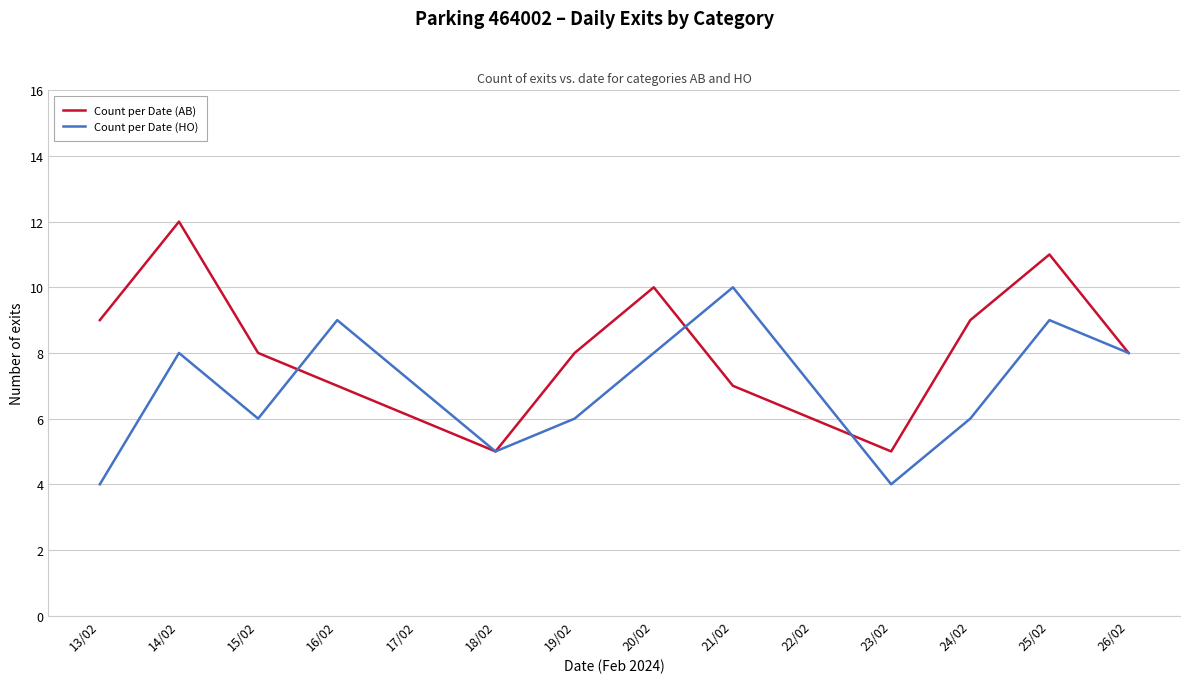

Reading left to right, extract all data points from this chart.

Count per Date (AB): 13/02=9	14/02=12	15/02=8	16/02=7	17/02=6	18/02=5	19/02=8	20/02=10	21/02=7	22/02=6	23/02=5	24/02=9	25/02=11	26/02=8
Count per Date (HO): 13/02=4	14/02=8	15/02=6	16/02=9	17/02=7	18/02=5	19/02=6	20/02=8	21/02=10	22/02=7	23/02=4	24/02=6	25/02=9	26/02=8